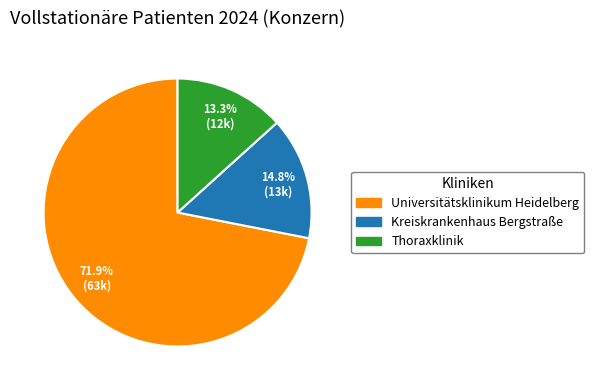

Rank the categories by value from lowest to highest.

Thoraxklinik, Kreiskrankenhaus Bergstraße, Universitätsklinikum Heidelberg